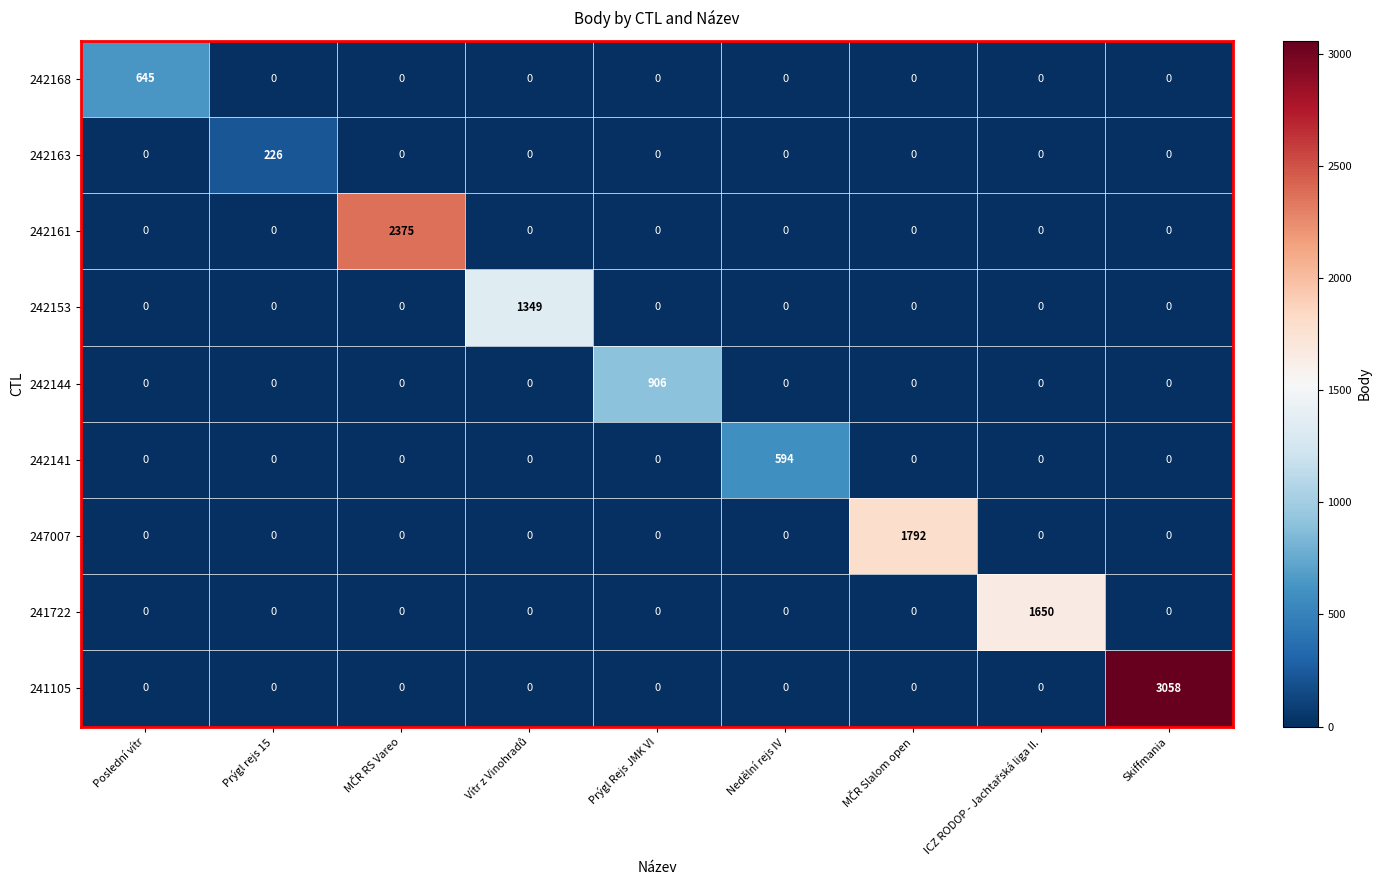

Count the number of data series in this chart.

9